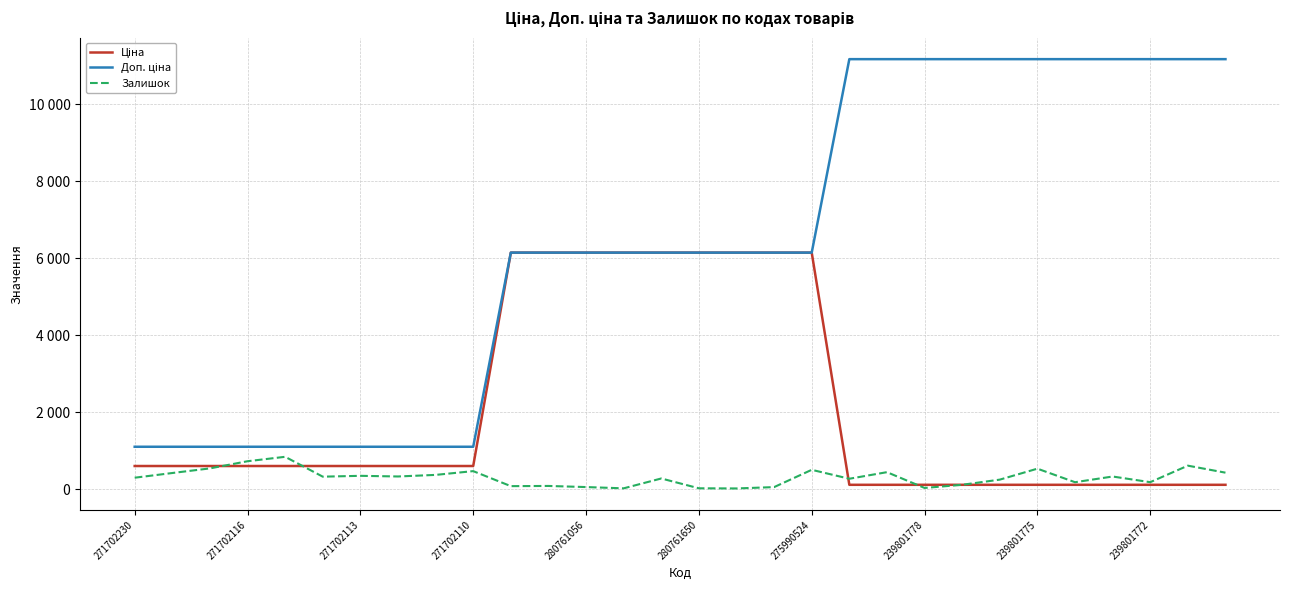

What is the maximum value for Залишок?

839.0